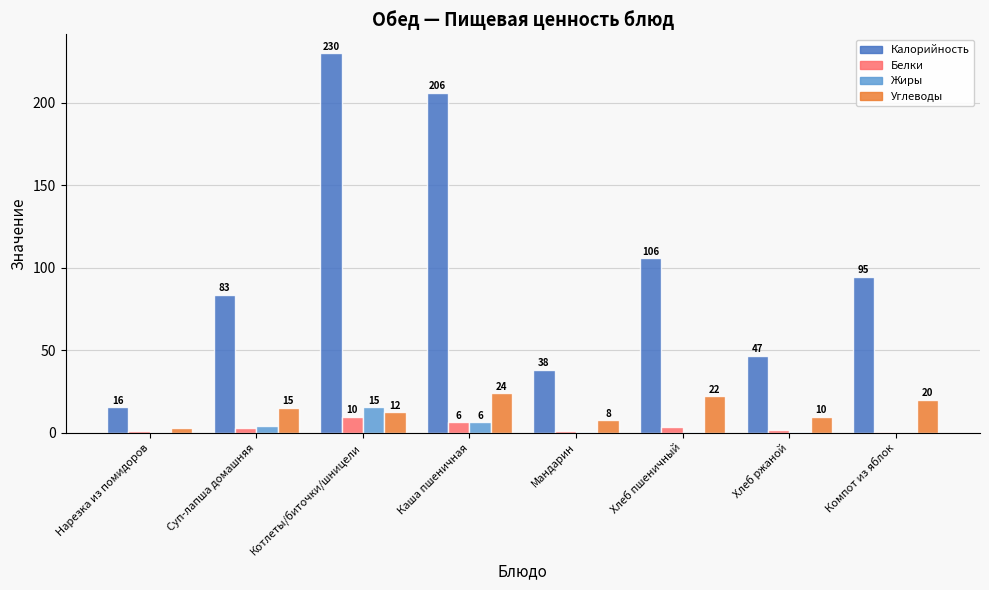

What is the value of the Жиры bar at the 4th from the left?

6.3